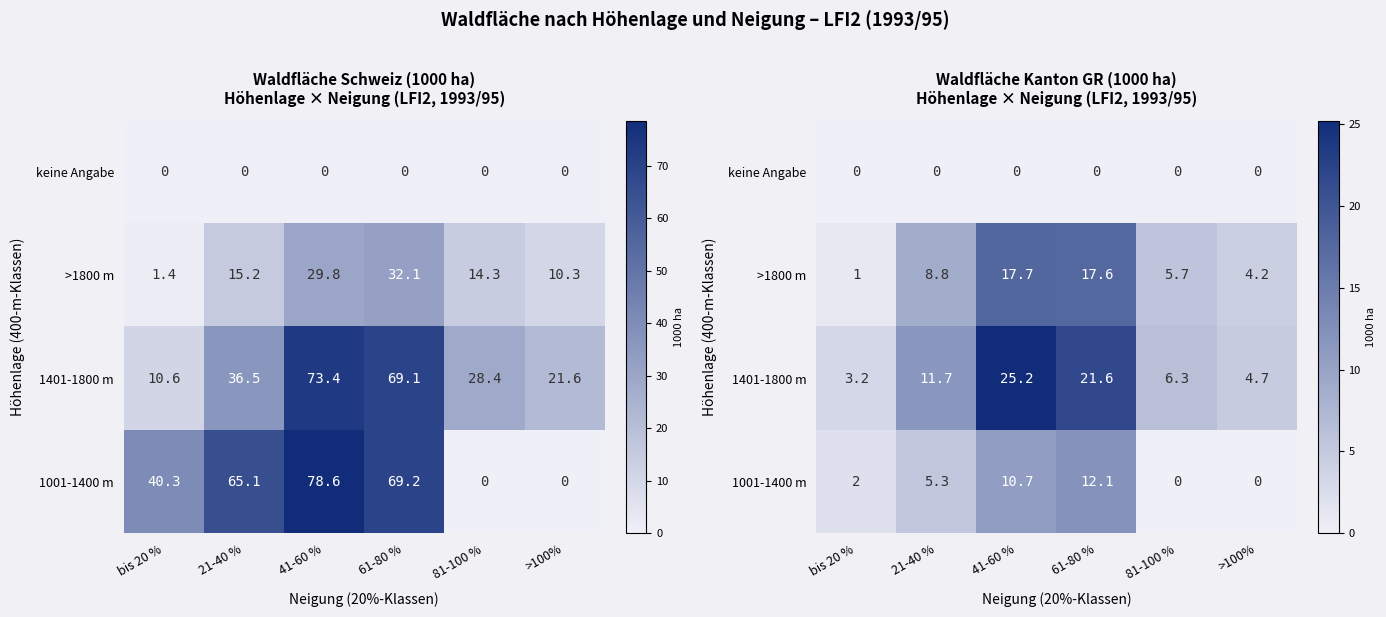

Is the value of 1001-1400 m at 21-40 % greater than the value of 1401-1800 m at bis 20 %?

Yes